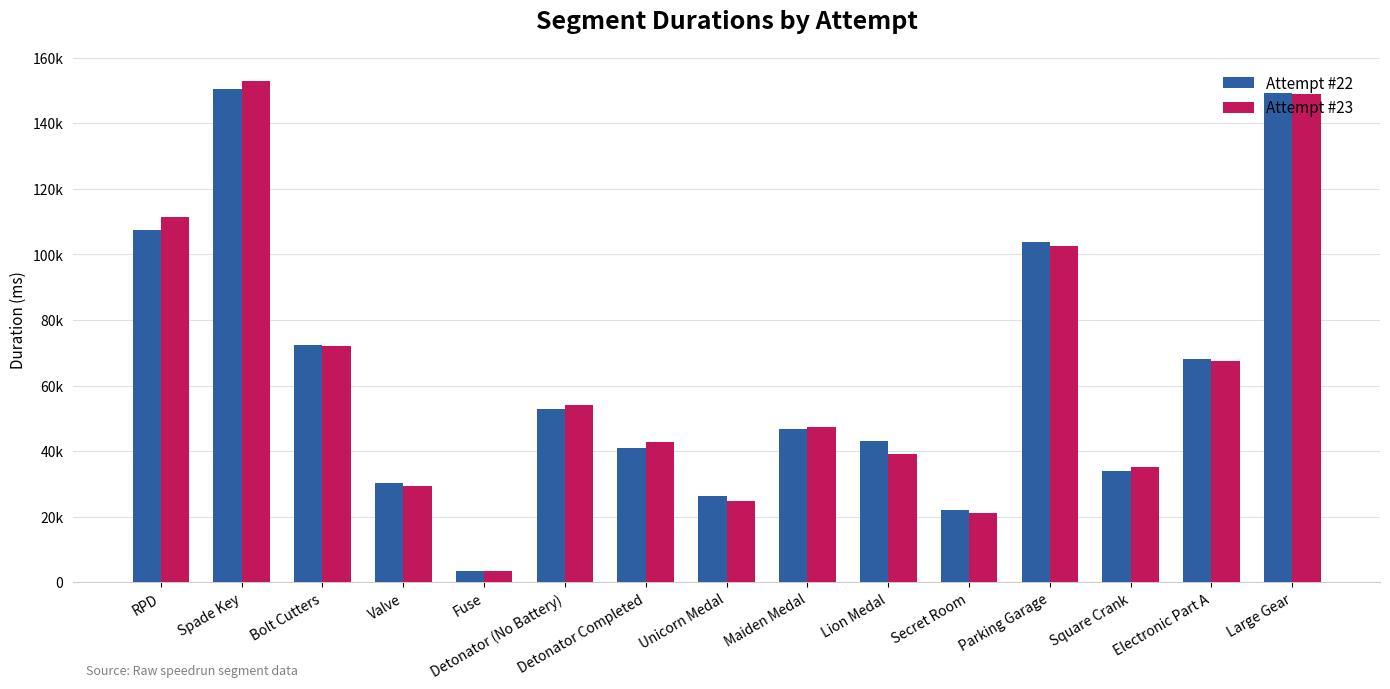

Are the bars horizontal?

No